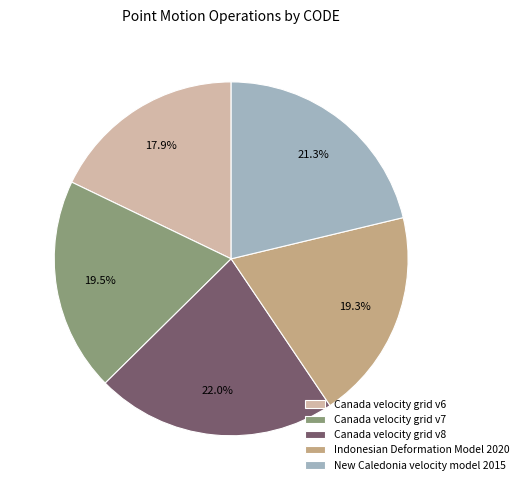

To the nearest percent, what is the difference between the largest and smallest slice percentages?

4%